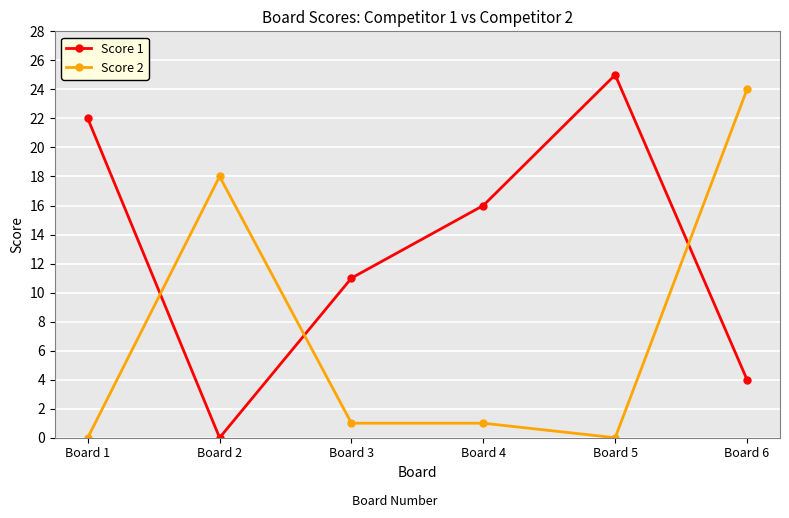

How many data points does each series have?

6